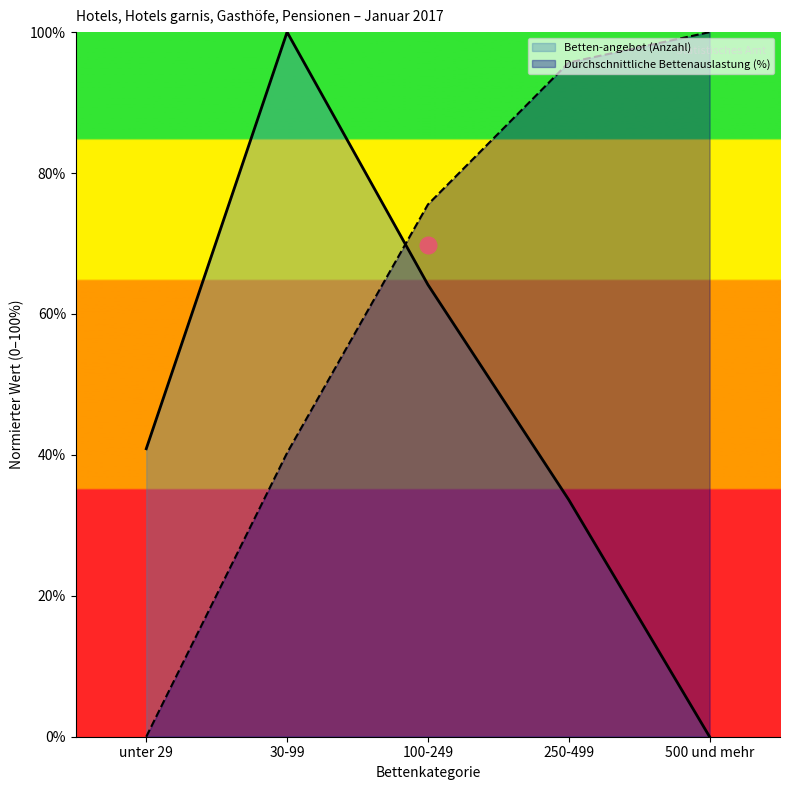

What is the label of the 5th point from the right?

unter 29